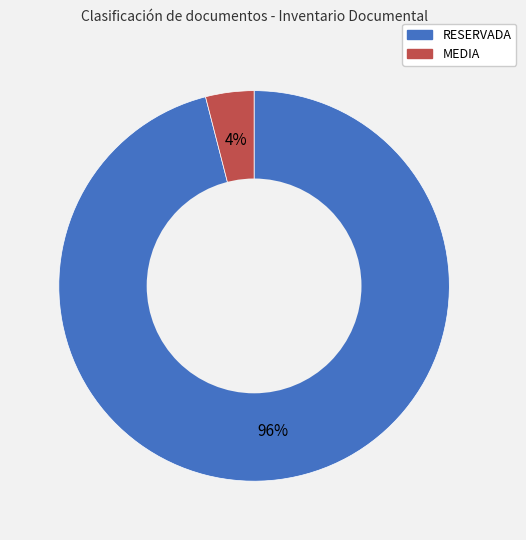

To the nearest percent, what portion does RESERVADA represent?

96%